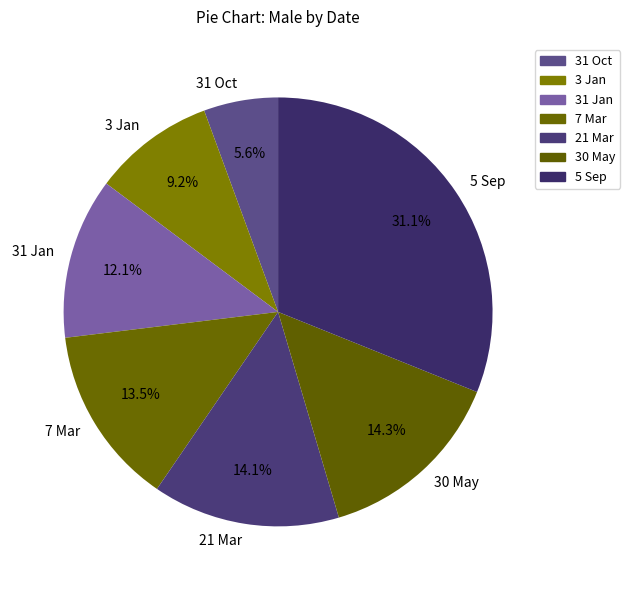

How much of the chart is everything except 3 Jan?

90.8%